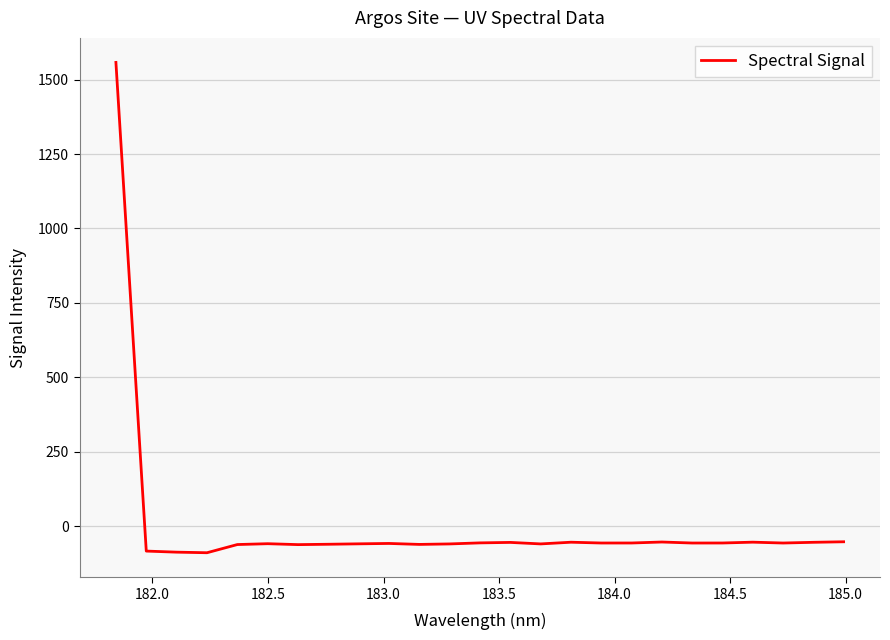

What is the minimum value shown in the chart?

-89.6